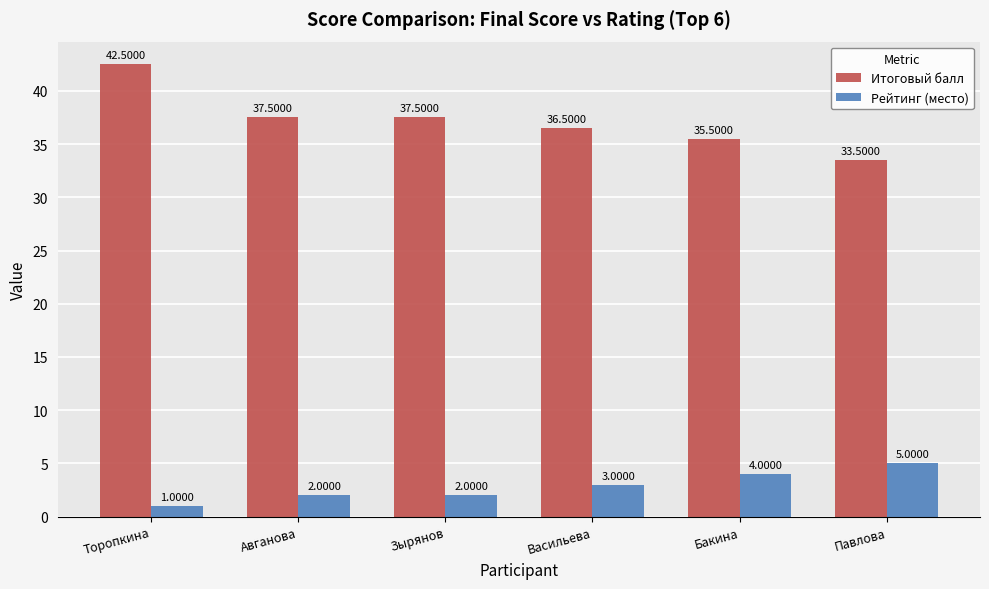

Is the value of Рейтинг (место) at Васильева greater than the value of Итоговый балл at Бакина?

No